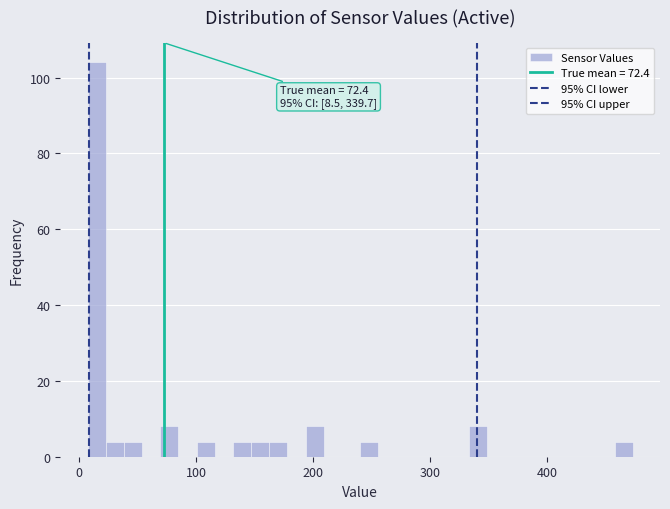

Around what value on the x-axis is the tallest bar? Give the approximate position of its centre, as read against the axis.

20